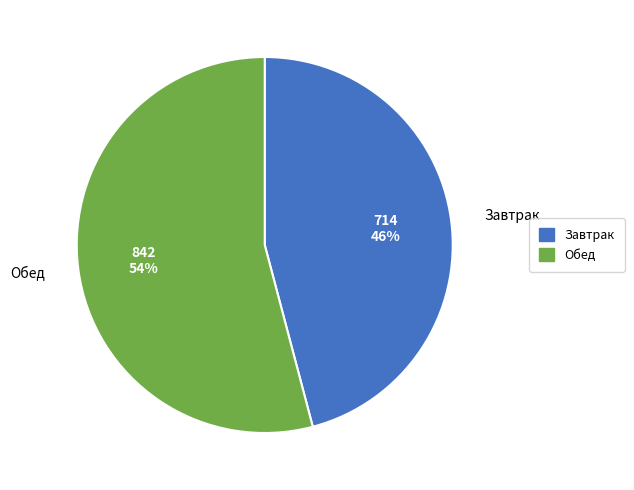

To the nearest percent, what is the combined percentage of Обед and Завтрак?

100%